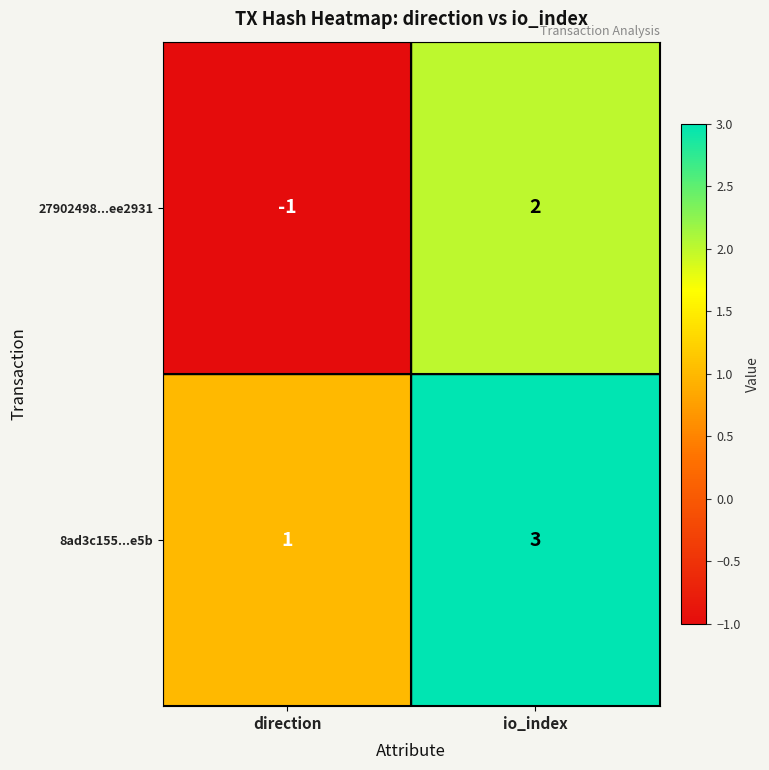

What is the spread (max minus min) of values at io_index?

1